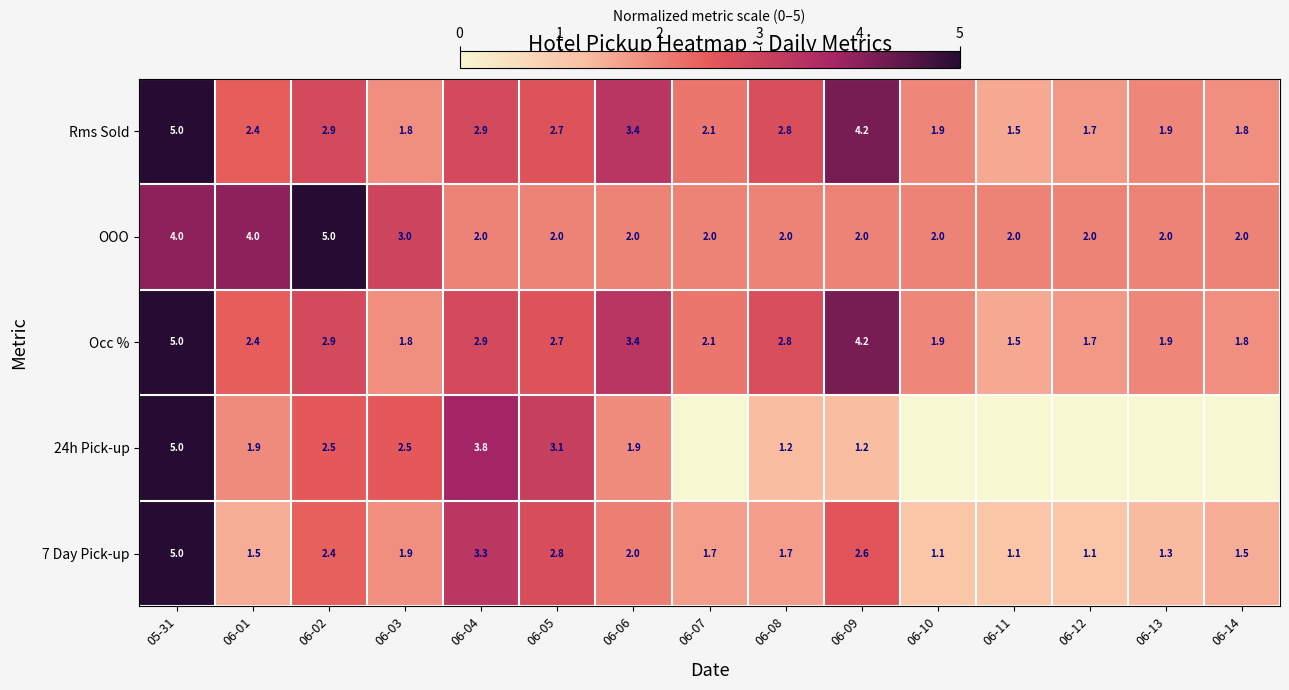

Is the value of Rms Sold at 06-05 greater than the value of Occ % at 06-13?

Yes